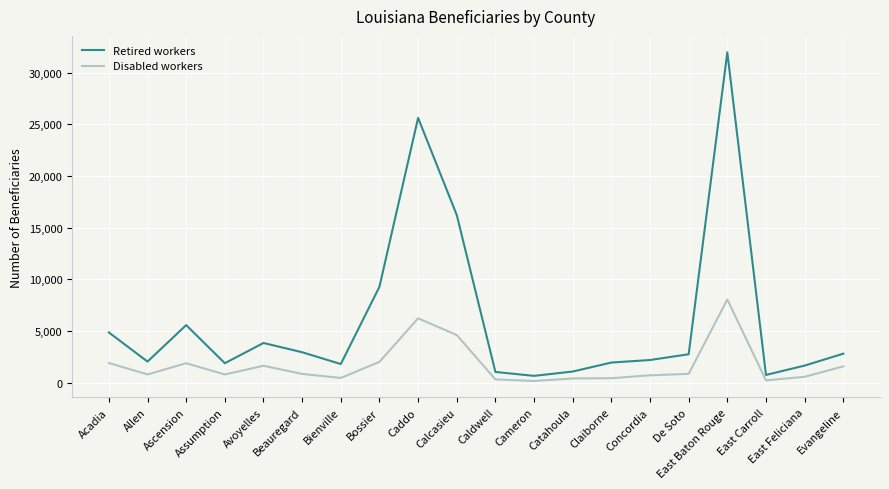

True or false: Retired workers and Disabled workers intersect in this chart.

False